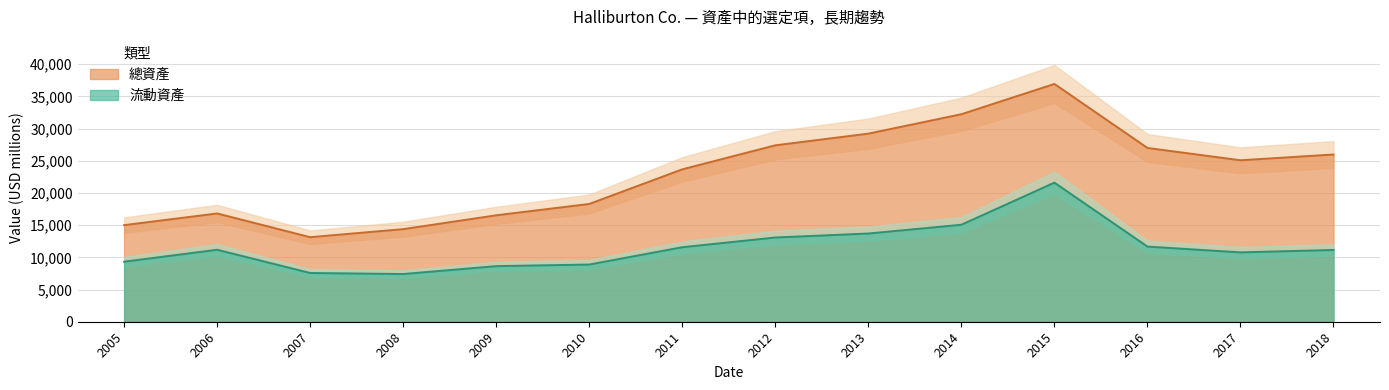

How many interior local valleys does the 總資產 series have?

2